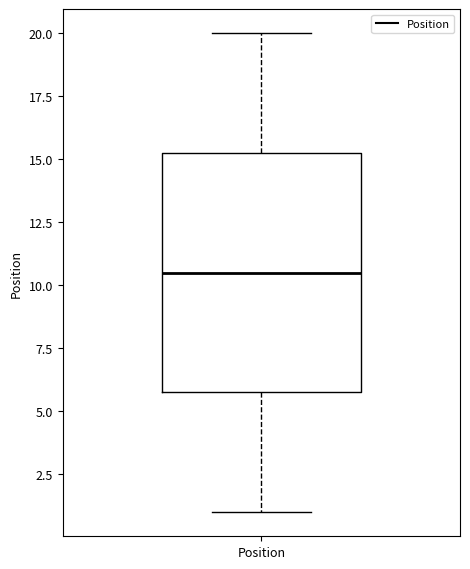

Where is the lower edge of the box for Position on the y-axis? The values are not printed on the chart, so give them approximately, as read against the axis.

6.0